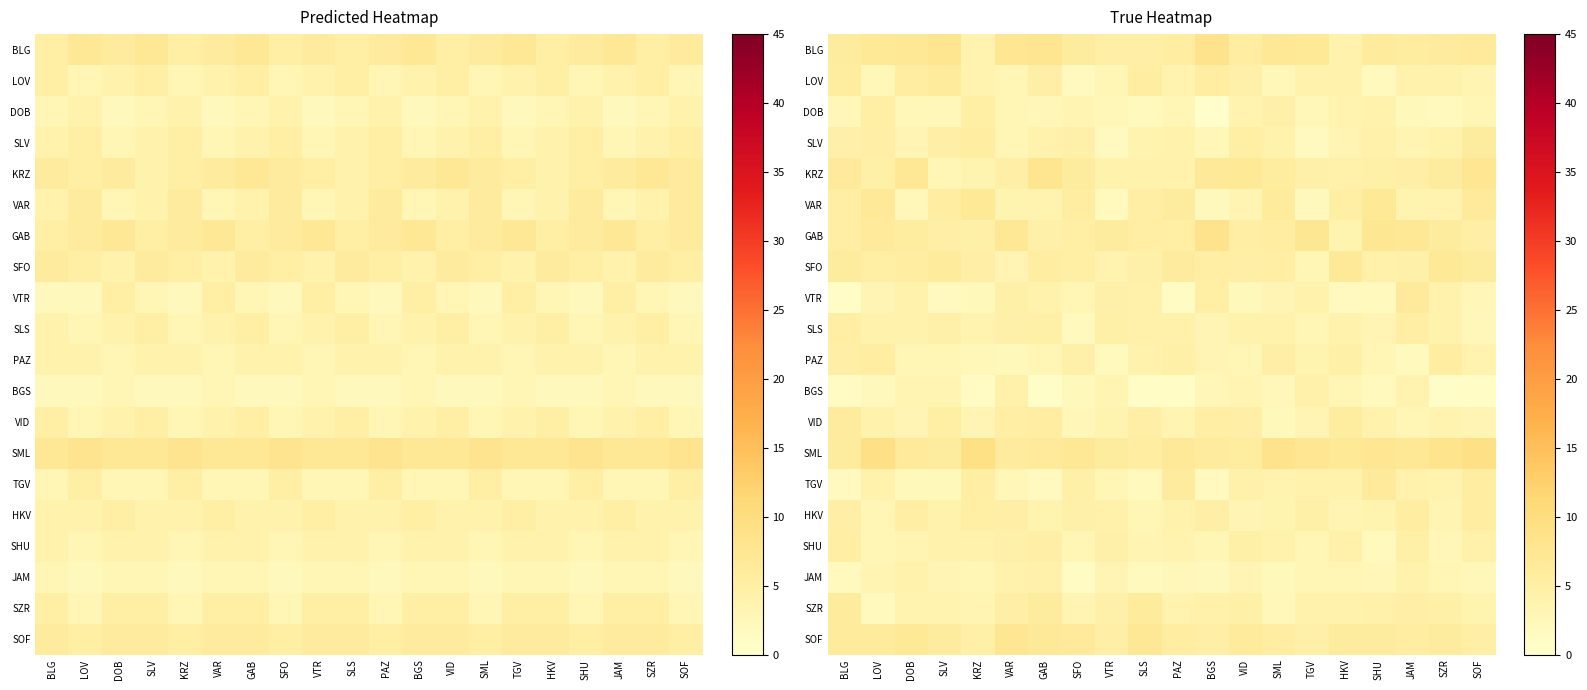

Which label corresponds to the largest value in the chart?

KRZ